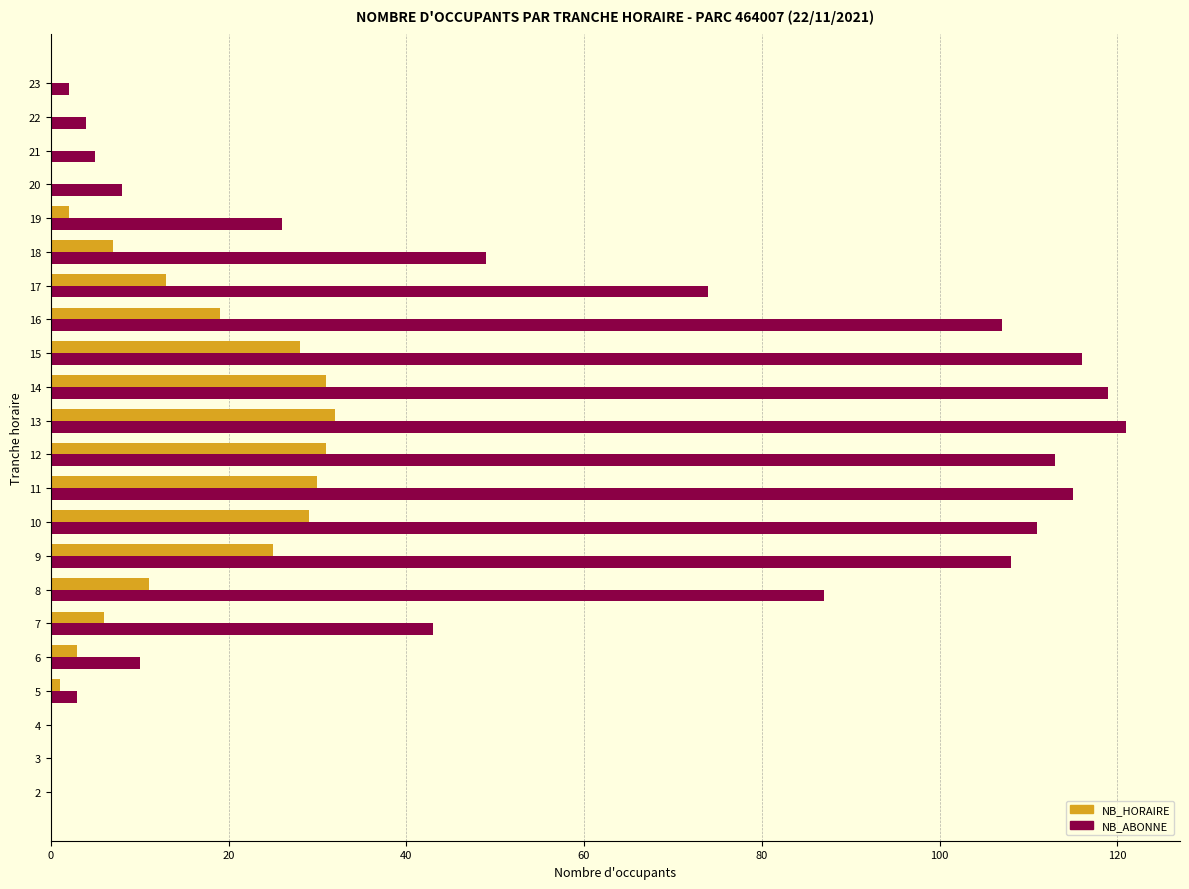

How many categories are shown in the chart?

22